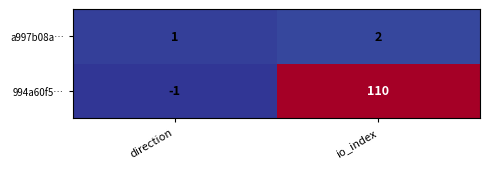

Where is 994a60f5… nearest to the value 54?

direction